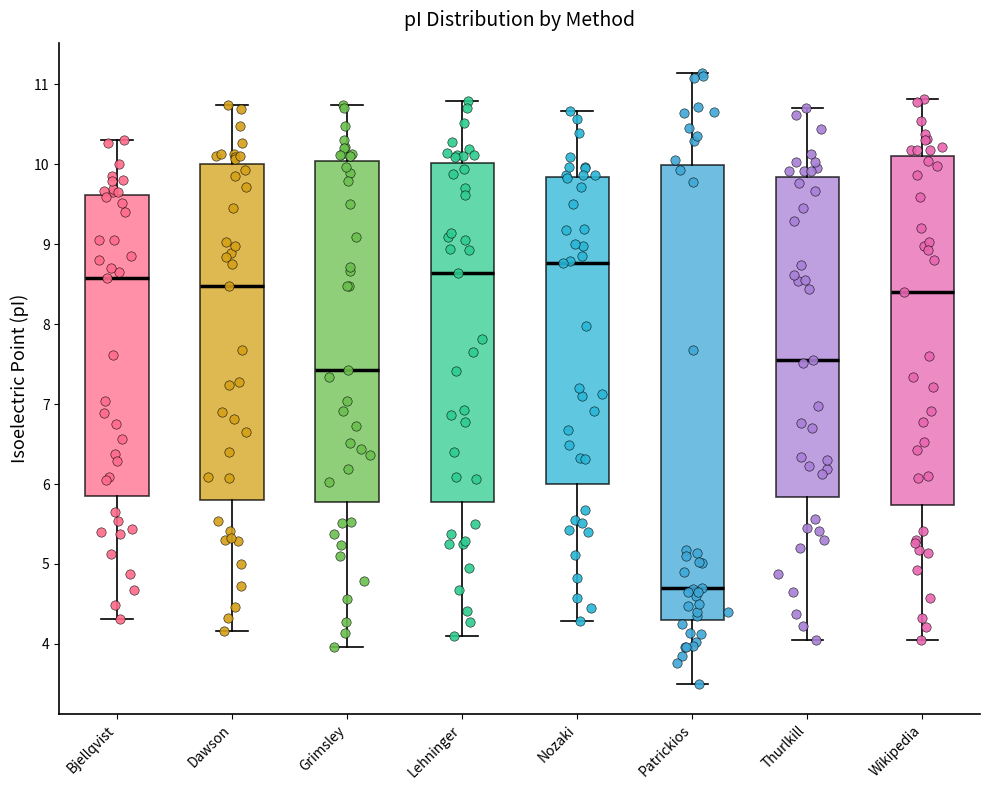

Which box is the tallest, from its lower edge to its upper edge?

Patrickios